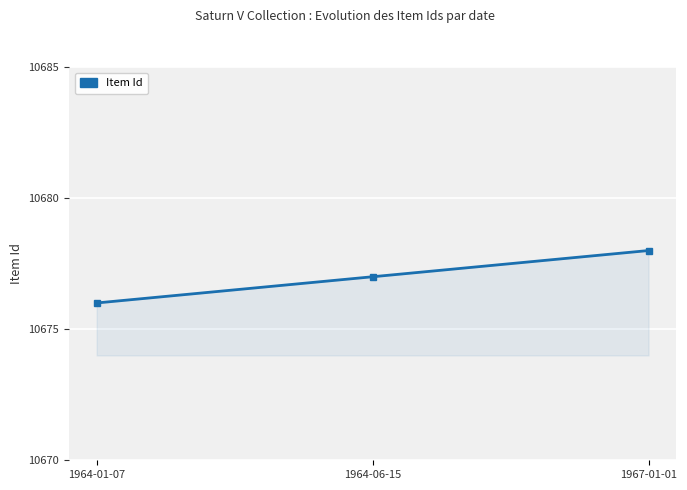

List the labels in order of value, largest first.

1967-01-01, 1964-06-15, 1964-01-07